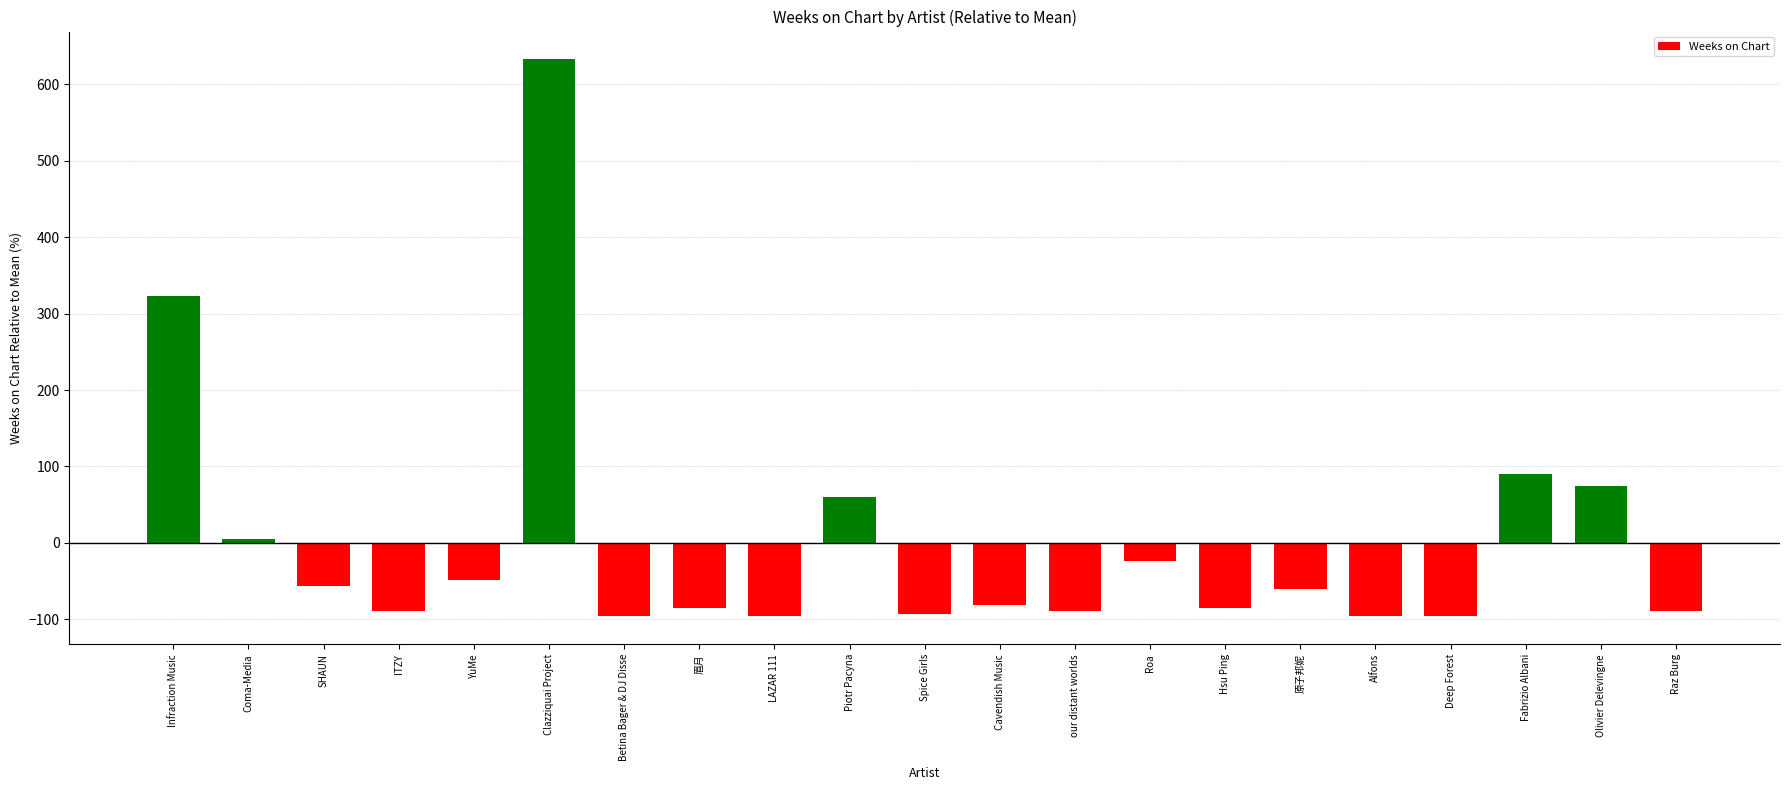

True or false: the data shows 58.9 at Fabrizio Albani.

False